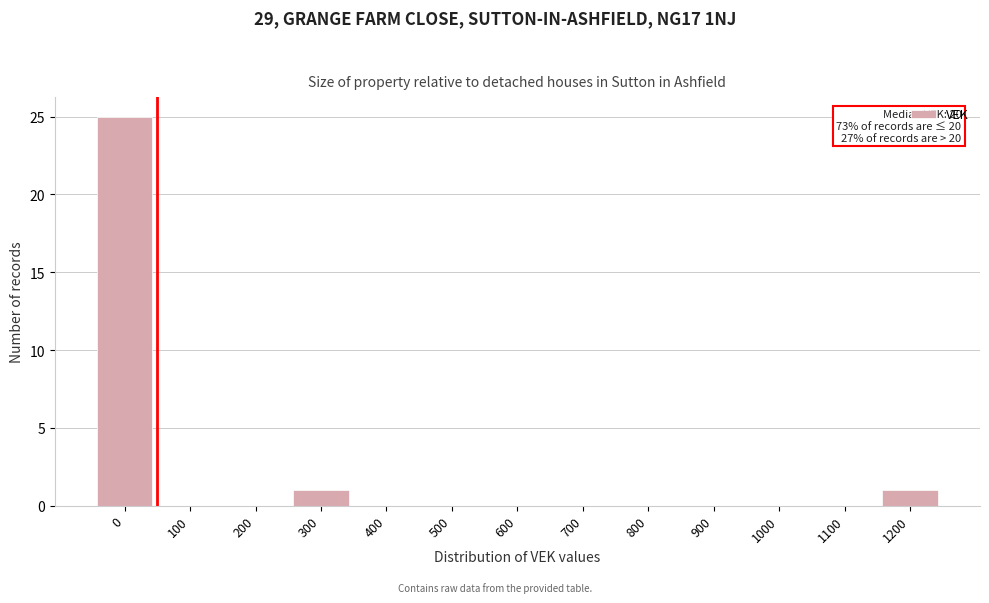

Reading left to right, what are all the values shown in this chart?

0=25	100=0	200=0	300=1	400=0	500=0	600=0	700=0	800=0	900=0	1000=0	1100=0	1200=1